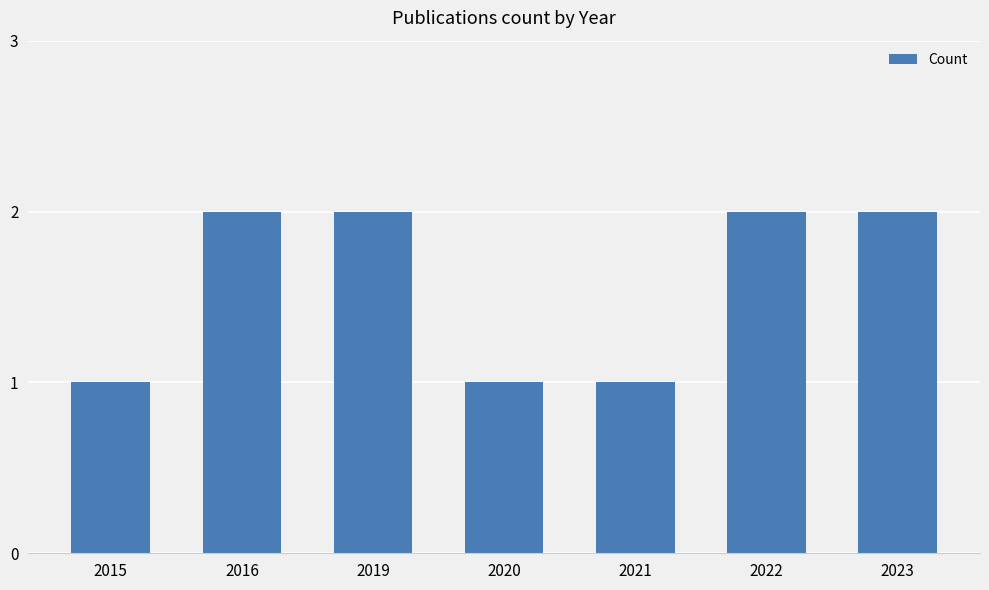

What is the value of the 4th bar from the left?

1